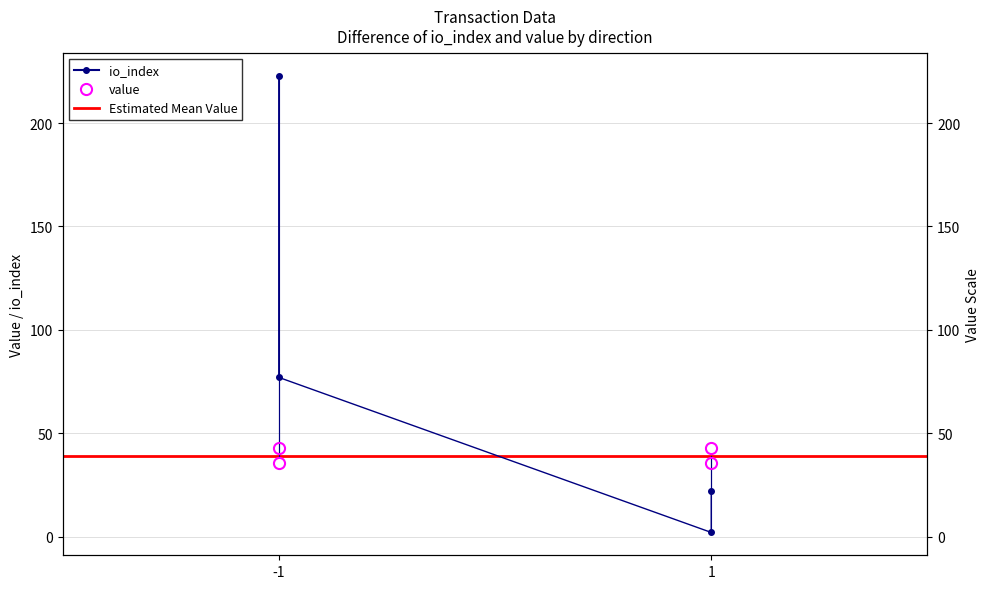

List the labels in order of io_index value, smallest first.

1, 1, -1, -1